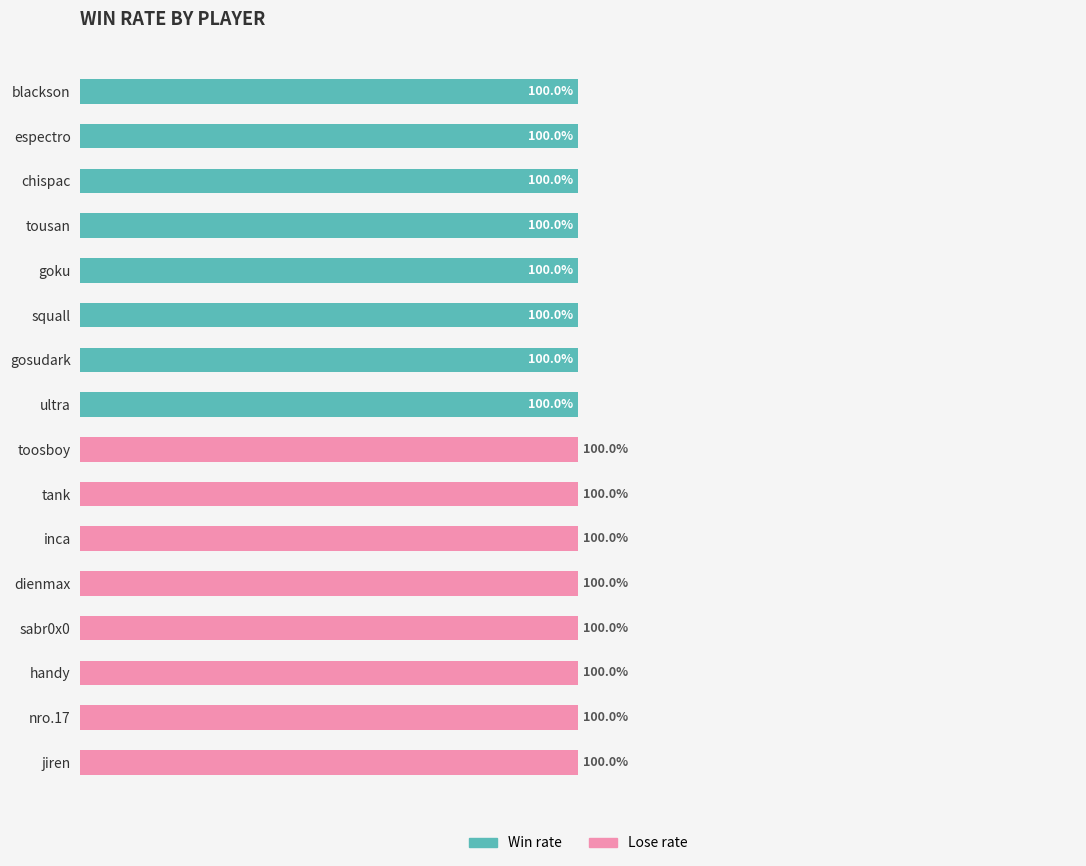

What are all the series names shown in the legend?

Win rate, Lose rate